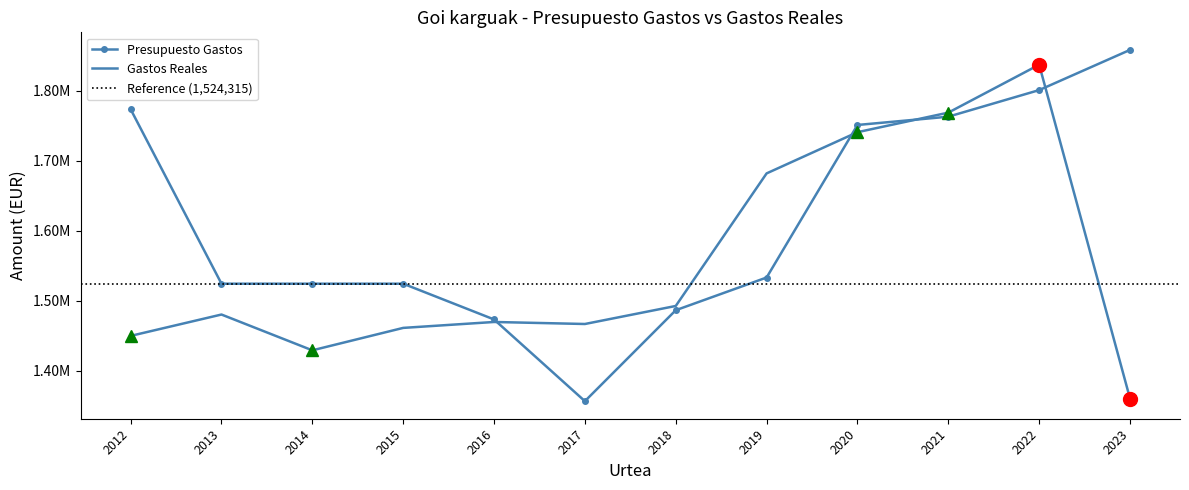

The Gastos Reales series shows 2552253.6 at 2013. True or false?

False